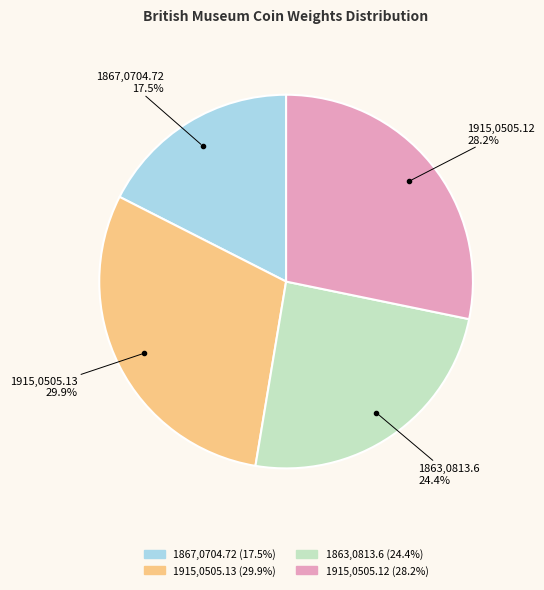

Does 1863,0813.6 account for over 50% of the chart?

No